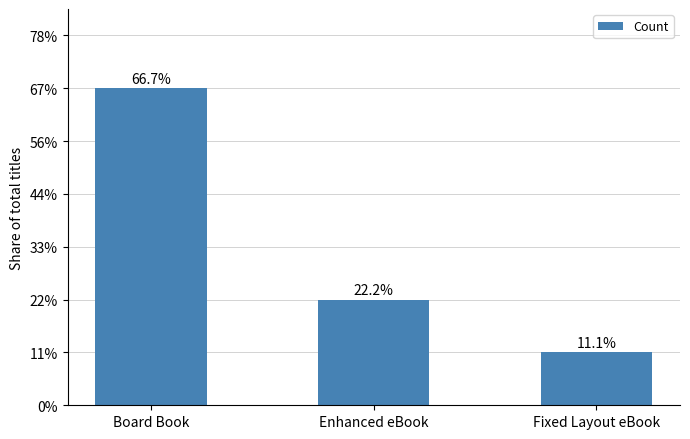

True or false: the data shows 1 at Enhanced eBook.

False